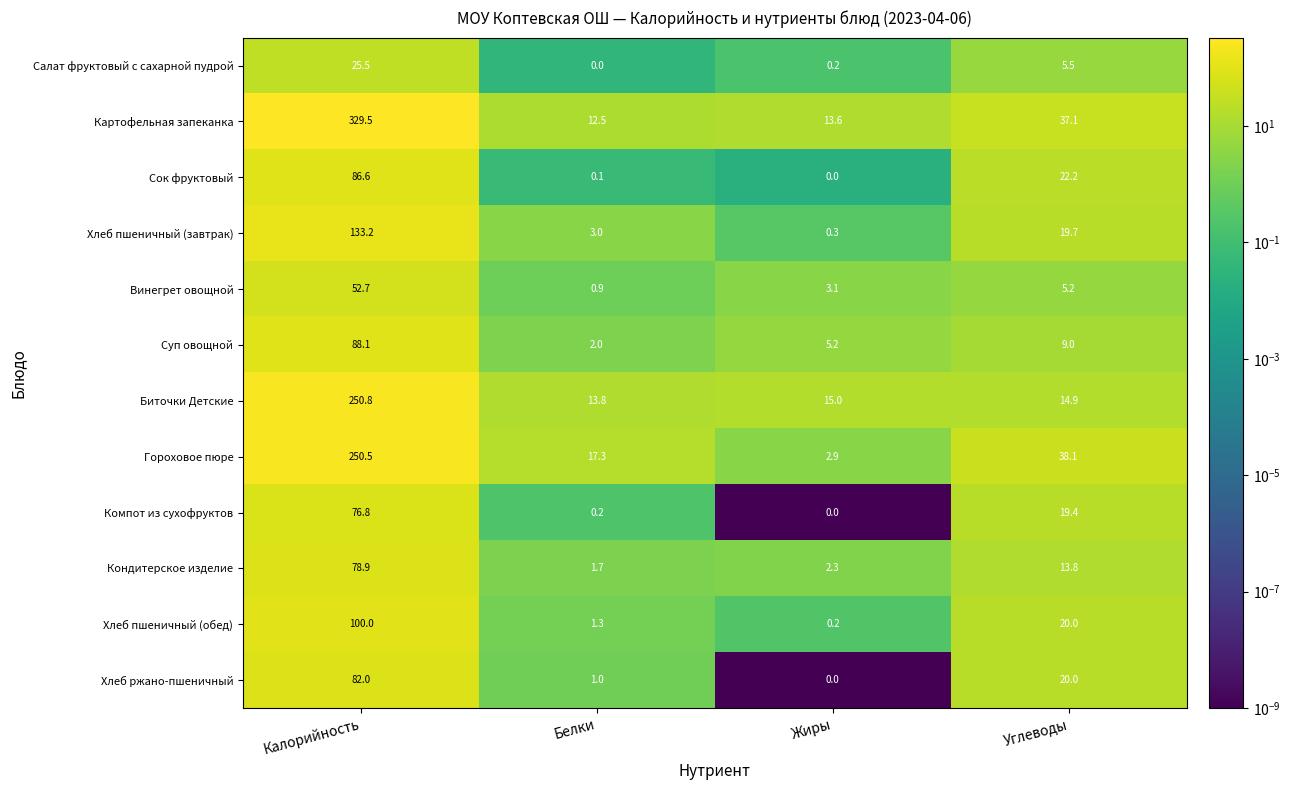

What is the difference between the highest and lowest values at Жиры?

15.0